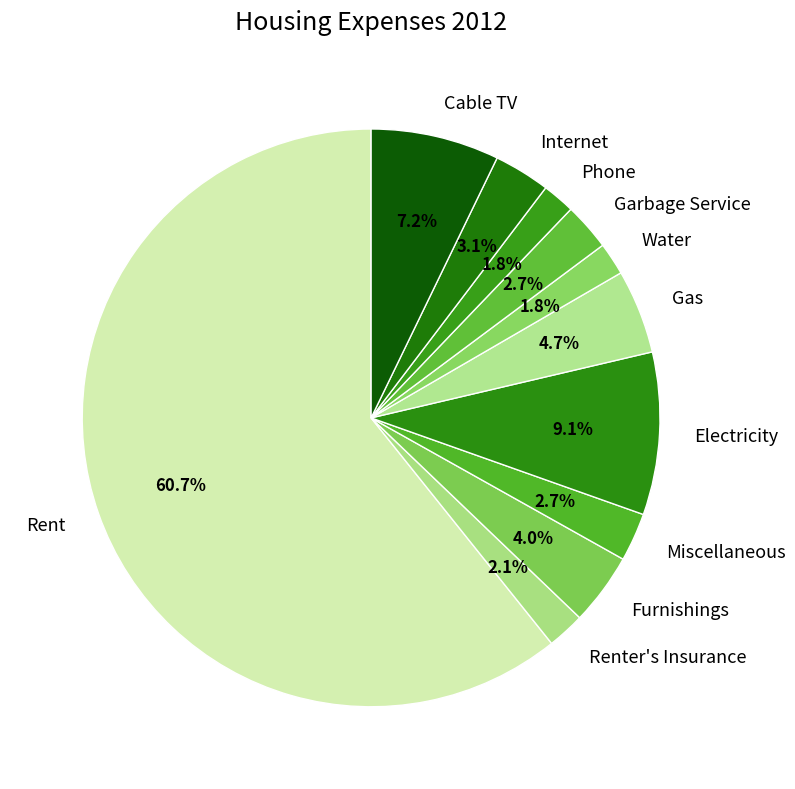

Which has a higher value, Renter's Insurance or Garbage Service?

Garbage Service